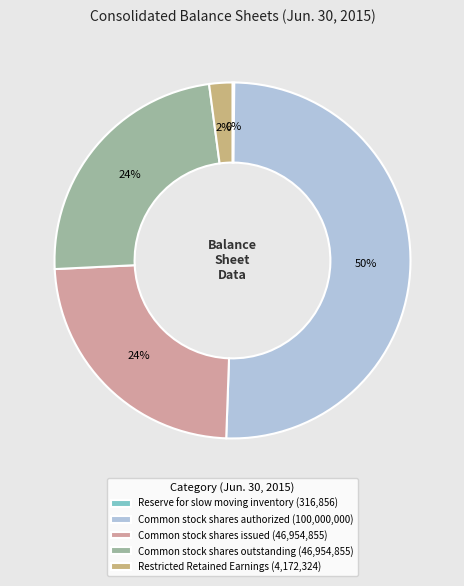

What percentage is the Common stock shares authorized slice, to the nearest percent?

50%